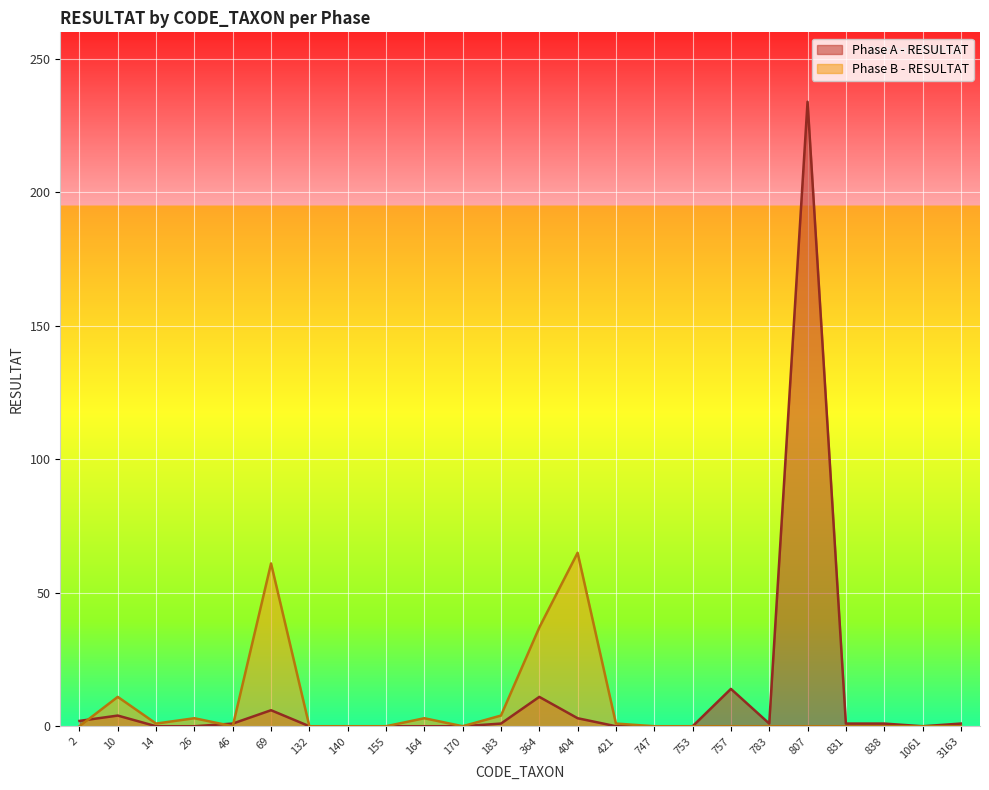

Which series has the largest range (max minus min)?

Phase A - RESULTAT